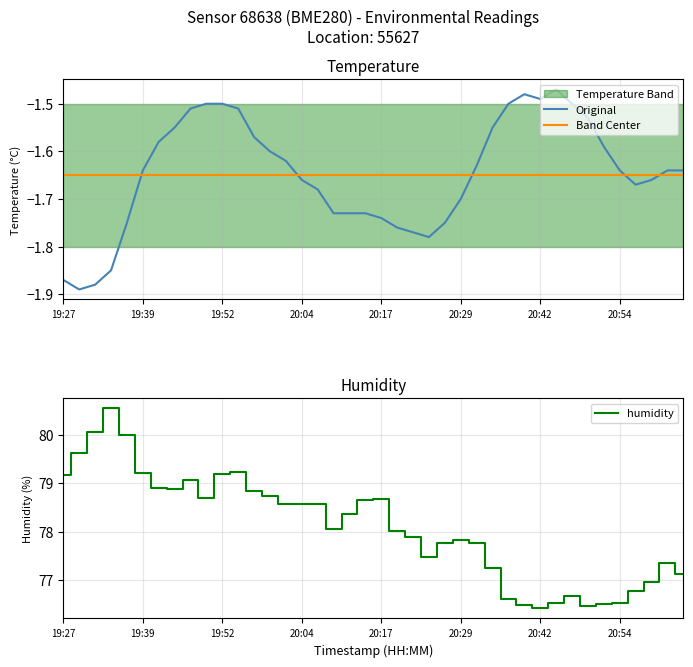

The value of humidity at 20:17 is 78.7. True or false?

True